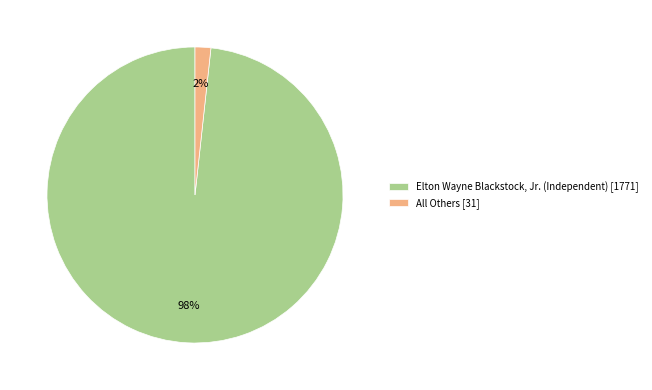

Which has a higher value, All Others or Elton Wayne Blackstock, Jr. (Independent)?

Elton Wayne Blackstock, Jr. (Independent)